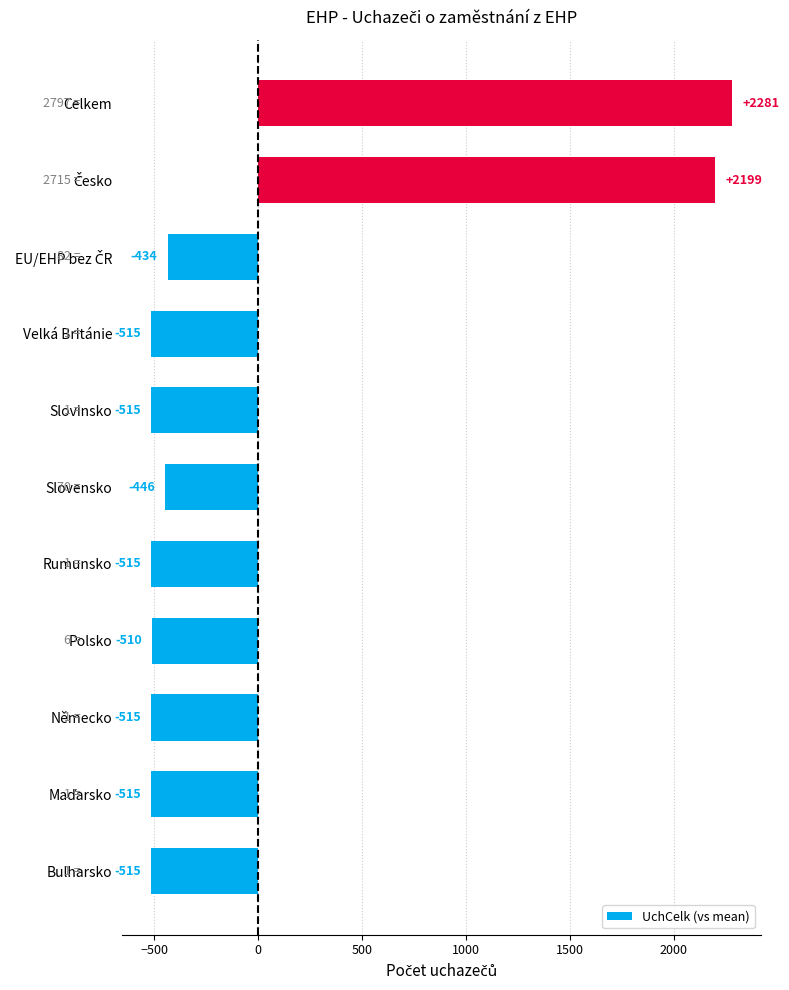

Reading bottom to top, transcribe all the data shown in this chart.

-515	-515	-515	-510	-515	-446	-515	-515	-434	2199	2281